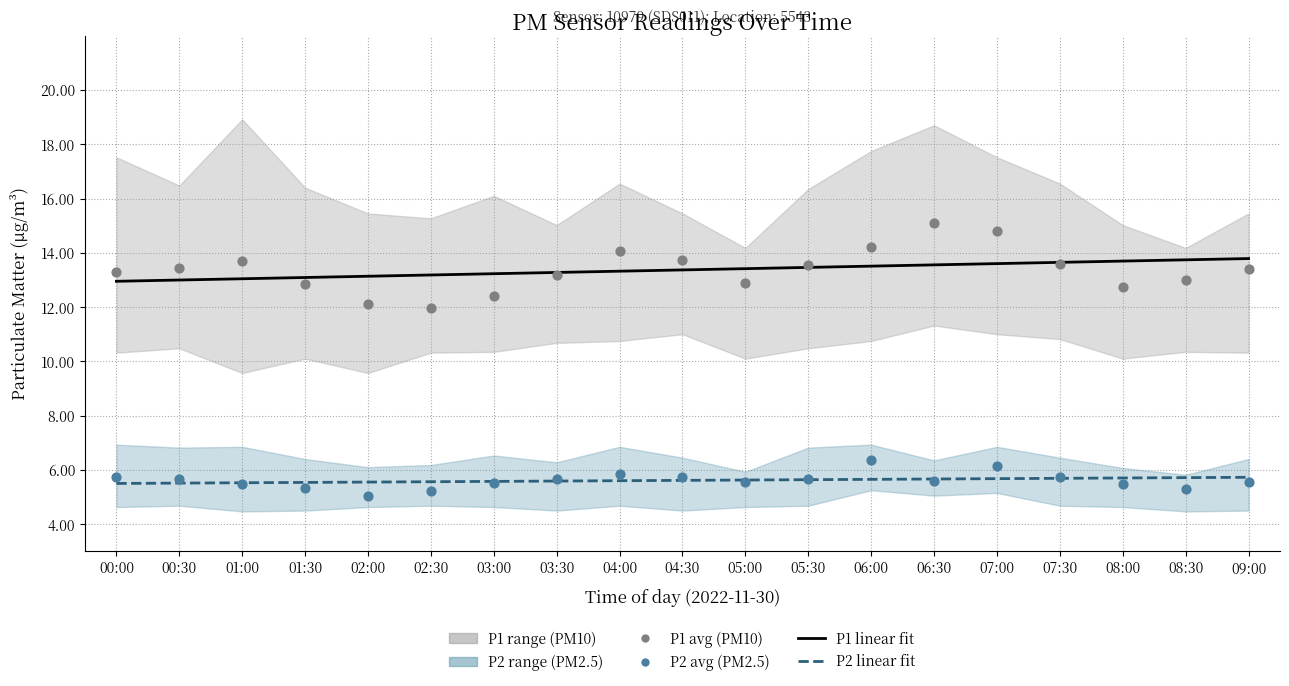

Which series has the largest total across all categories?

P1 linear fit